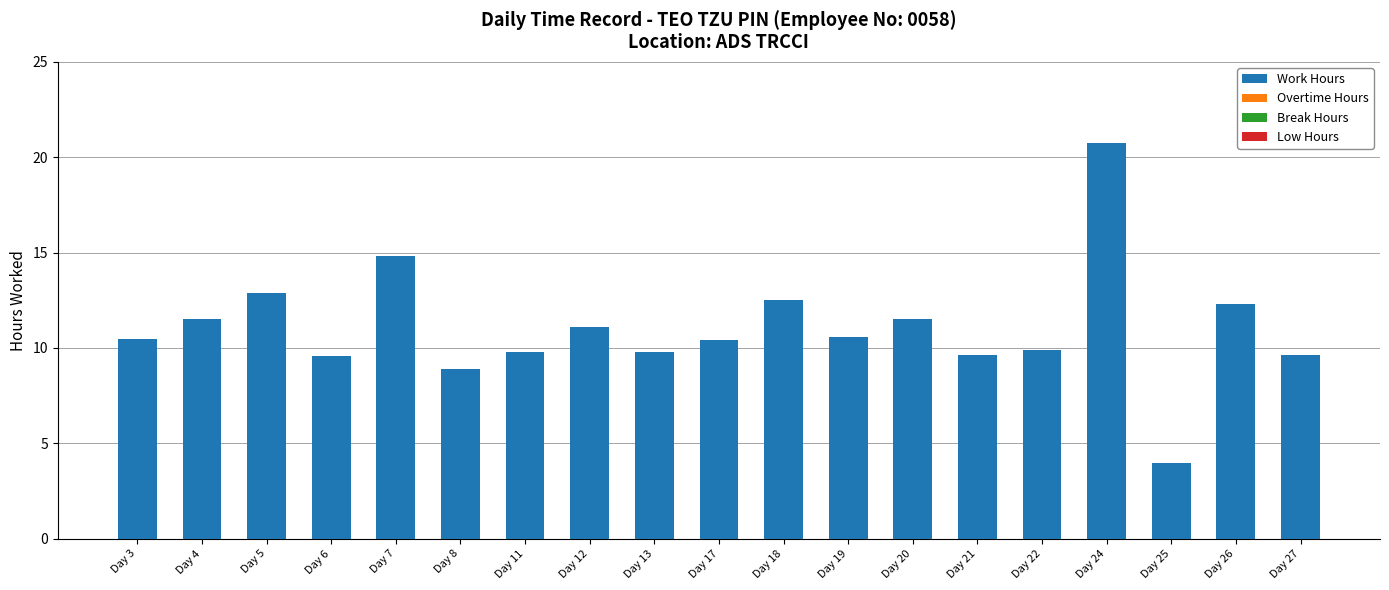

Is it true that the value at Day 25 is 0.9?

False